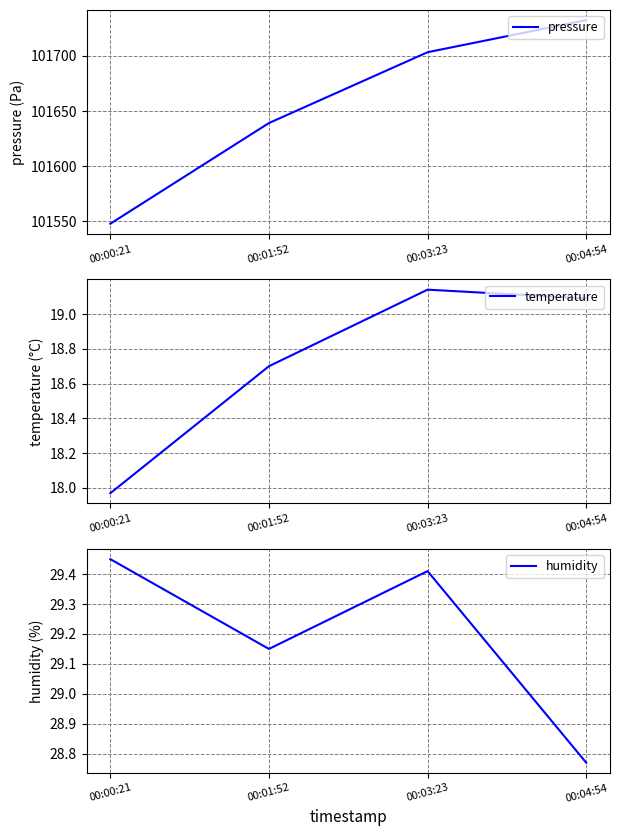

How many data points in pressure are above 101703?

2